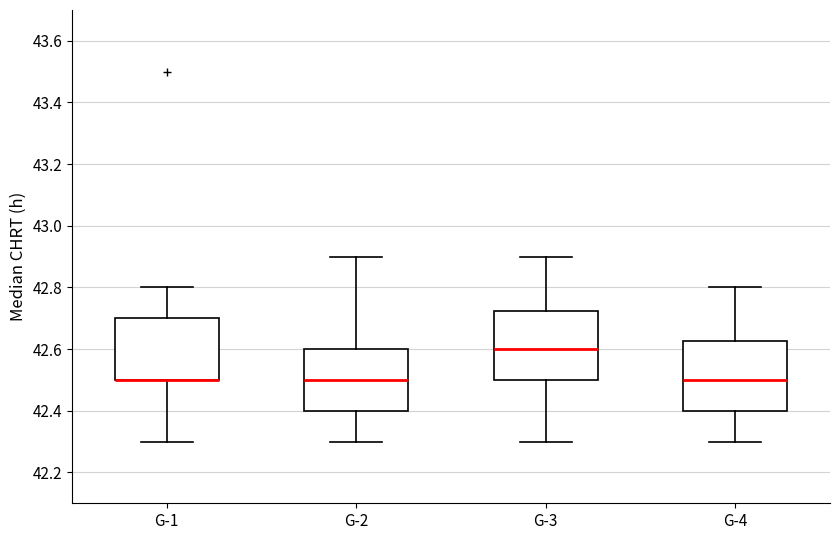

Reading left to right, transcribe this box plot: for each box, give where its median line is, the range the box spans, and where its two whiskers end, as read against the y-axis. The values are not printed on the chart, so give them approximately, as read against the axis.

G-1: median 42.50 (drawn on the box's lower edge), box 42.50 to 42.70, whiskers 42.30 to 42.80
G-2: median 42.50, box 42.40 to 42.60, whiskers 42.30 to 42.90
G-3: median 42.60, box 42.50 to 42.72, whiskers 42.30 to 42.90
G-4: median 42.50, box 42.40 to 42.62, whiskers 42.30 to 42.80